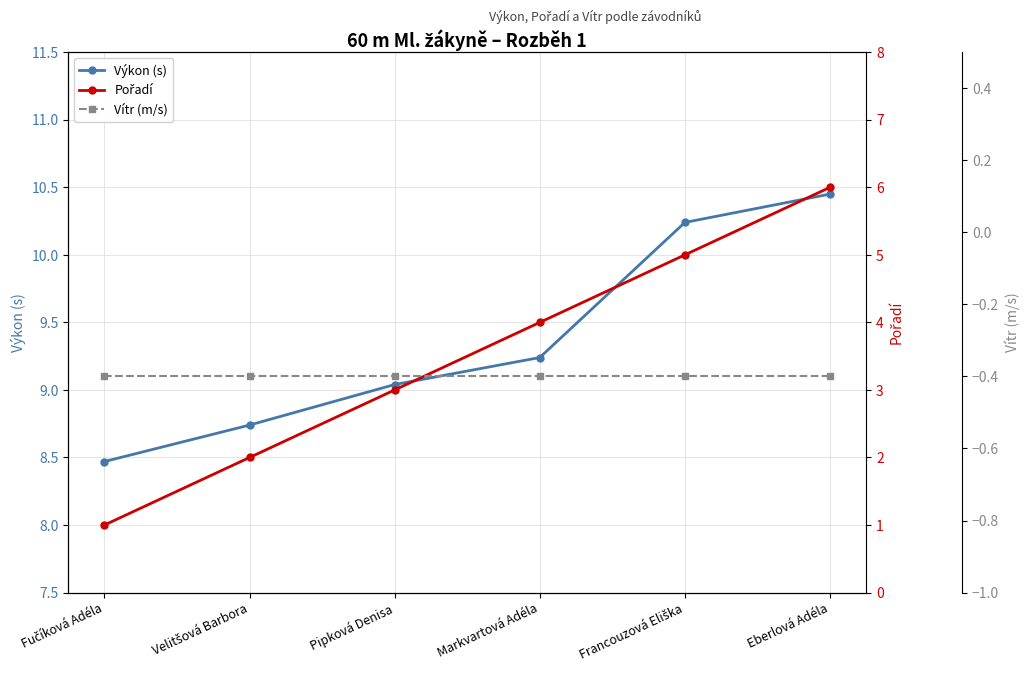

What is the difference between the maximum and minimum values in the Výkon (s) series?

2.0